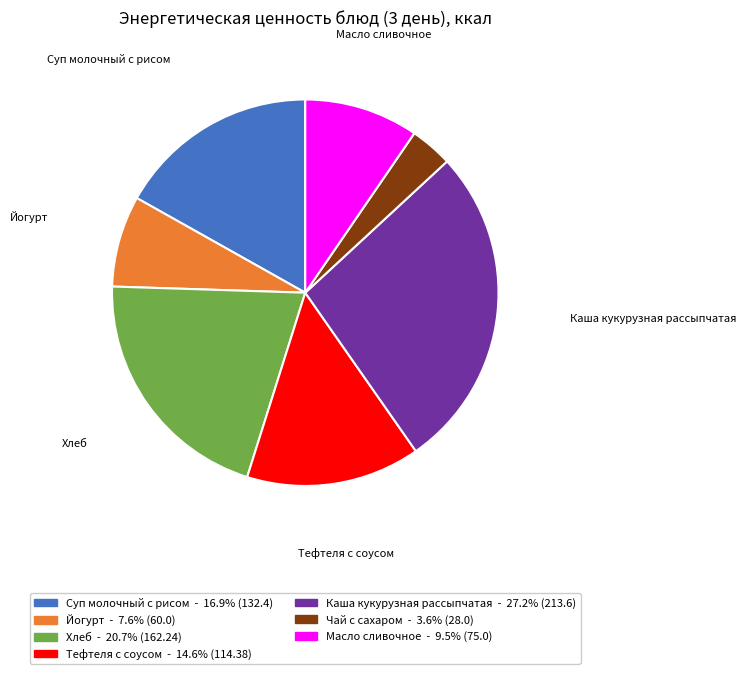

How many segments does this pie chart have?

7